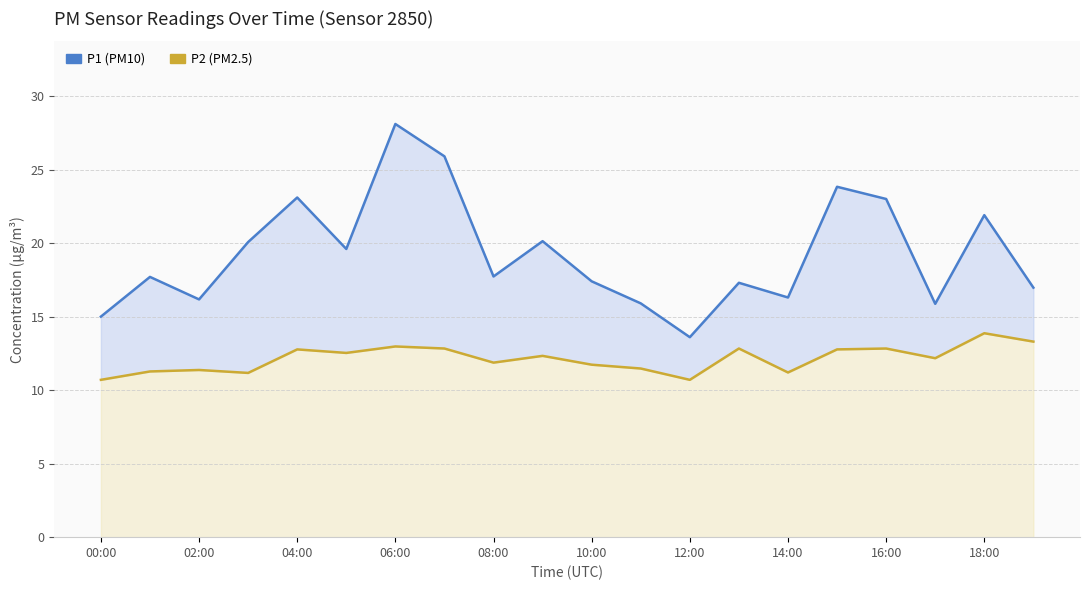

How many data points in P1 are above 17?

13